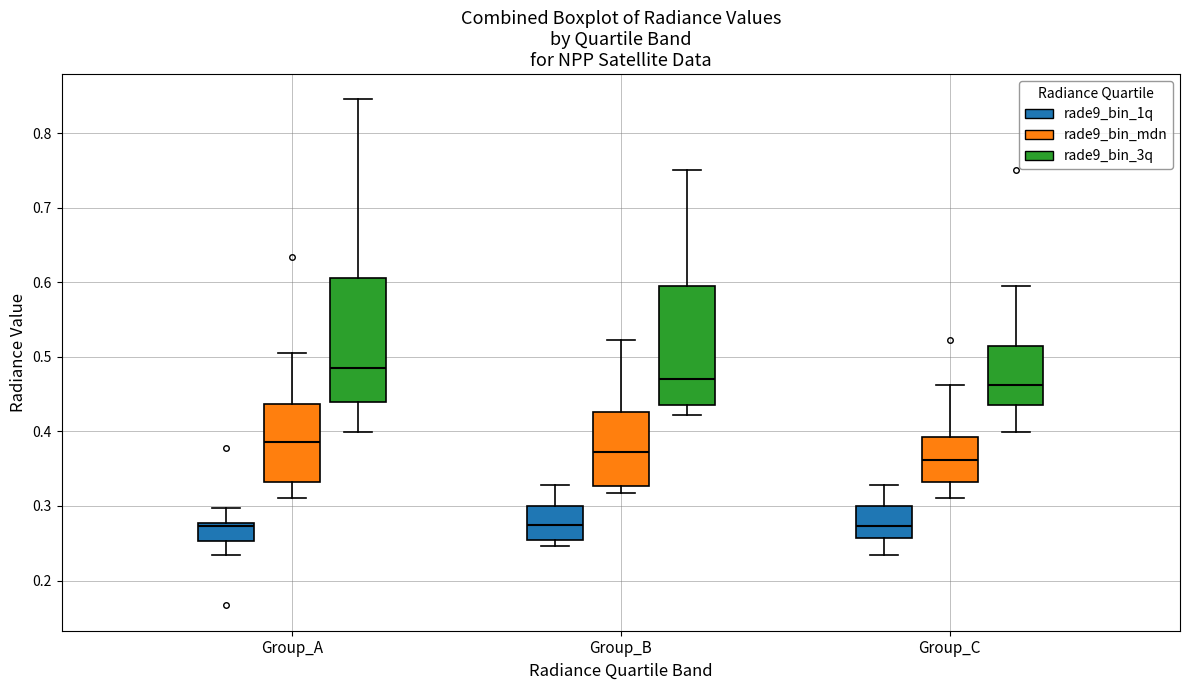

Where does the median line of the box for Group_A (rade9_bin_1q) sit on the y-axis? The values are not printed on the chart, so give them approximately, as read against the axis.

0.27